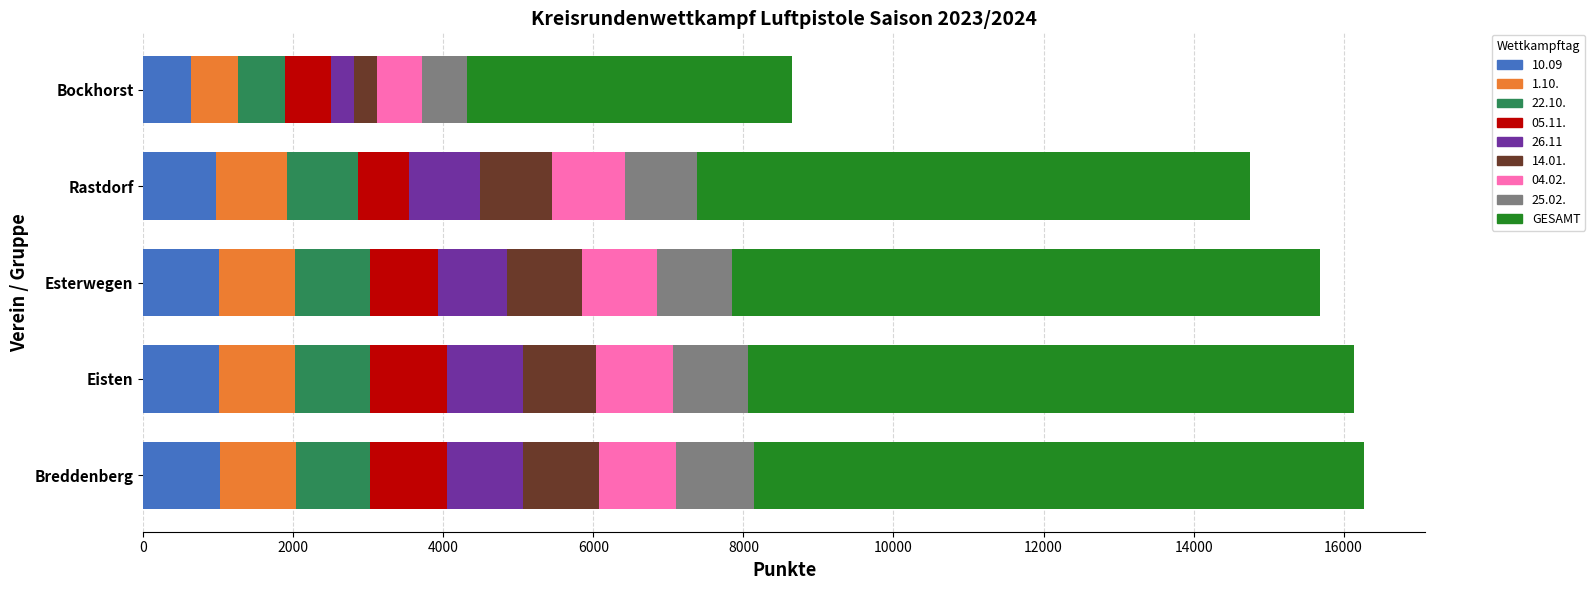

How many data points does each series have?

5